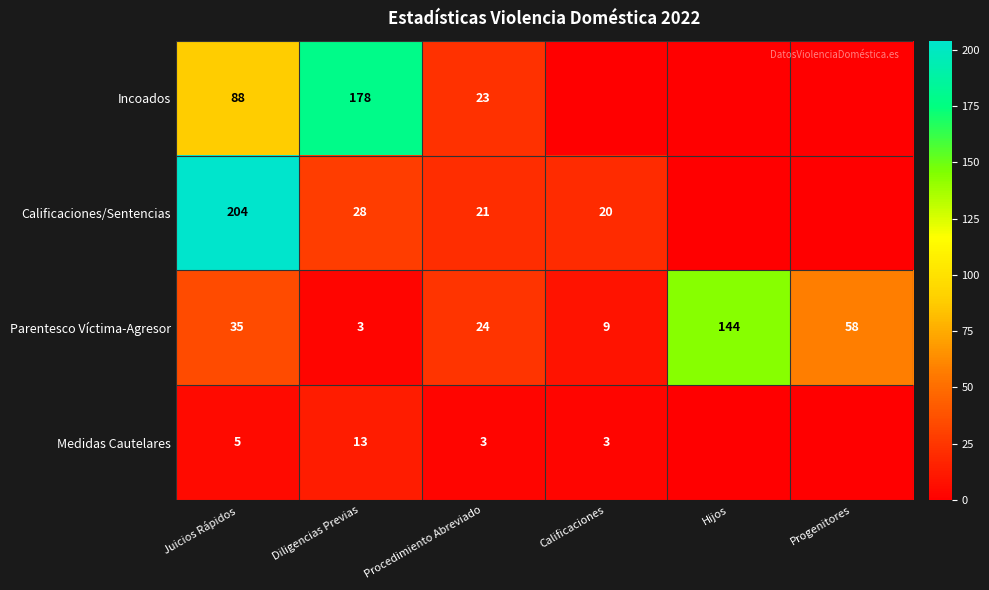

The value of Parentesco Víctima-Agresor at Diligencias Previas is 5. True or false?

False